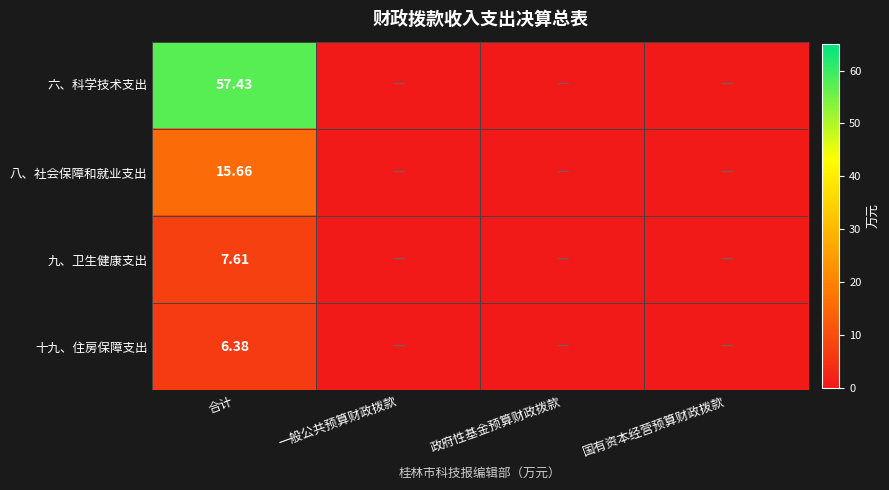

Rank the categories by 十九、住房保障支出 value from lowest to highest.

一般公共预算财政拨款, 政府性基金预算财政拨款, 国有资本经营预算财政拨款, 合计